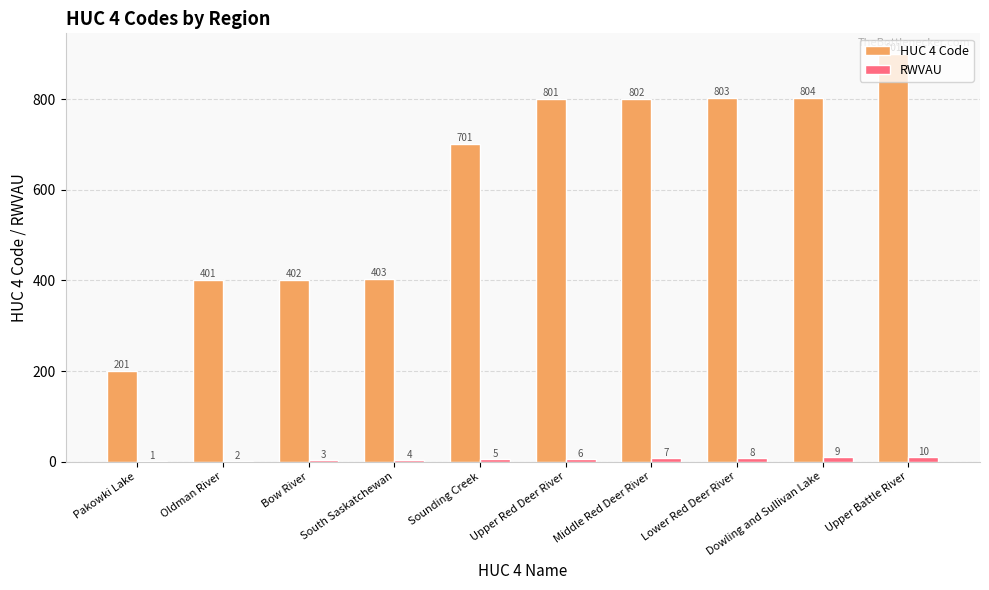

How many RWVAU values are between 3 and 8?

6